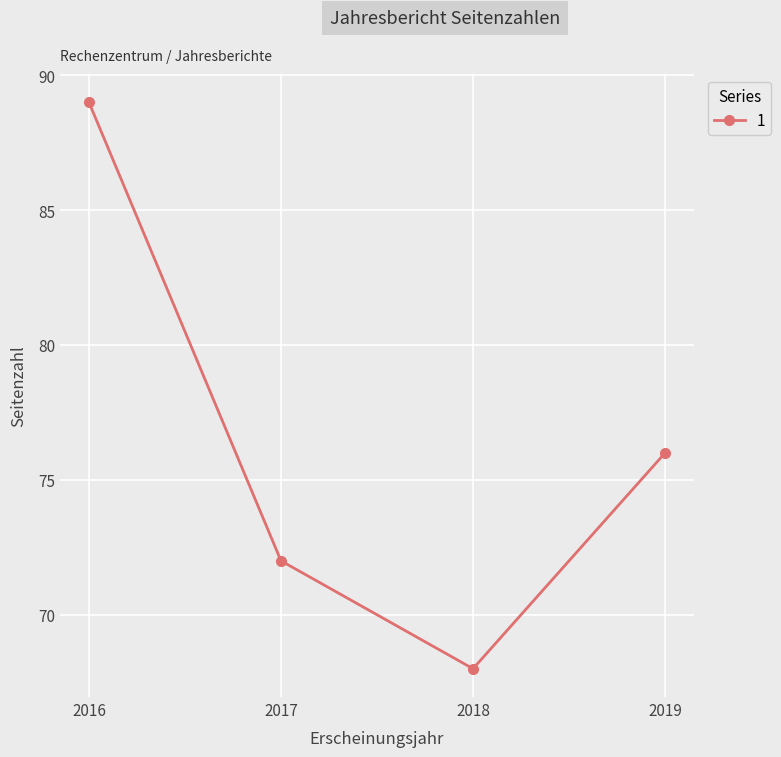

What value does the data have at 2018, to the nearest 5?

70